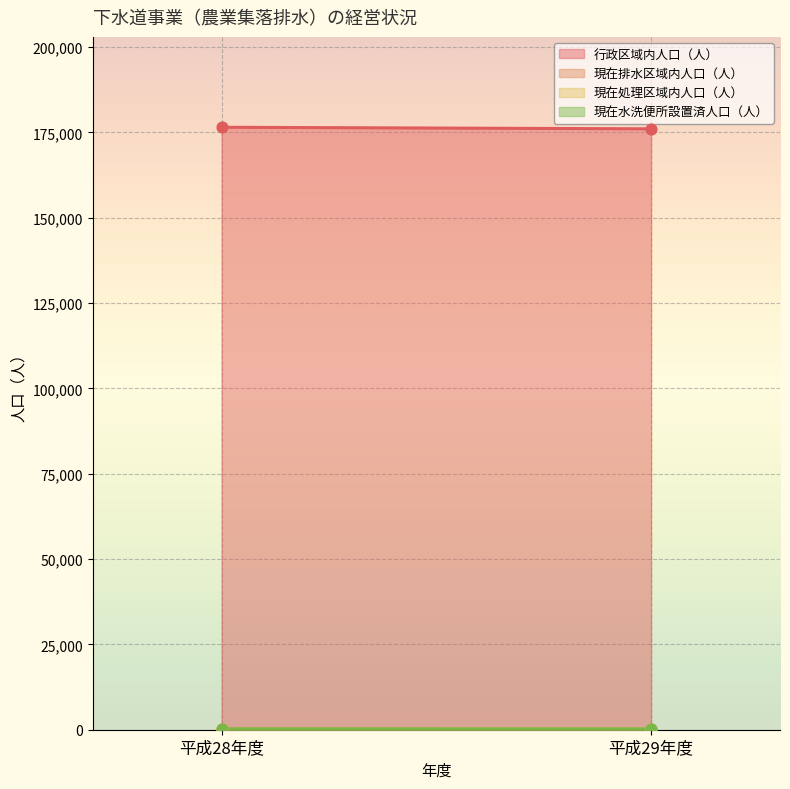

Is the value of 現在水洗便所設置済人口（人） at 平成29年度 greater than the value of 現在処理区域内人口（人） at 平成28年度?

No